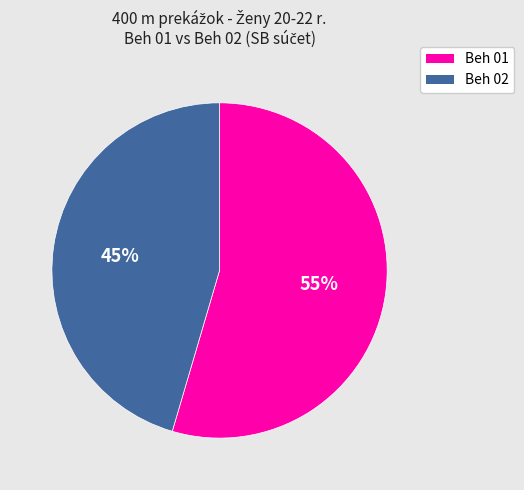

Does any single category account for the majority?

Yes